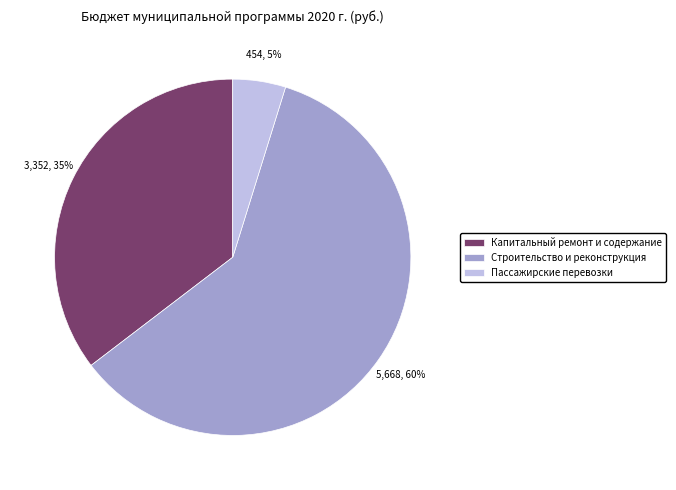

Between Строительство и реконструкция and Пассажирские перевозки, which is larger?

Строительство и реконструкция